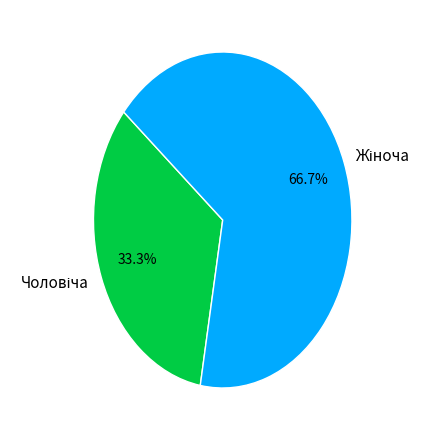

Does any single category account for the majority?

Yes